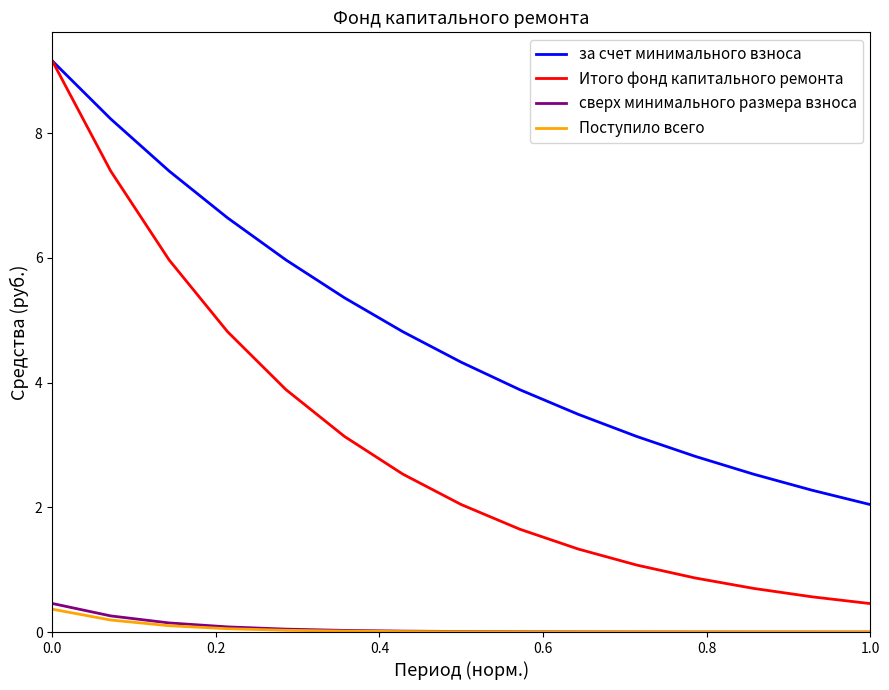

Which series has the largest total across all categories?

за счет минимального взноса